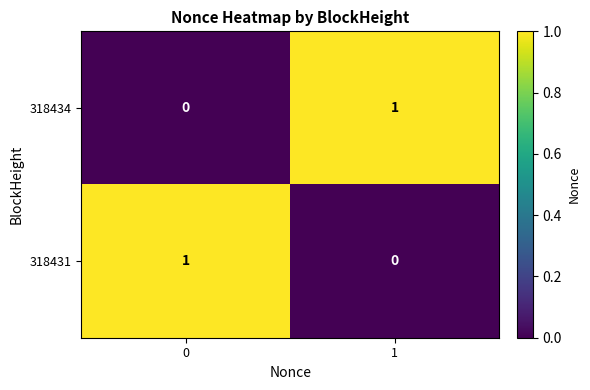

True or false: 318431 has a value of 0 at 1.

True